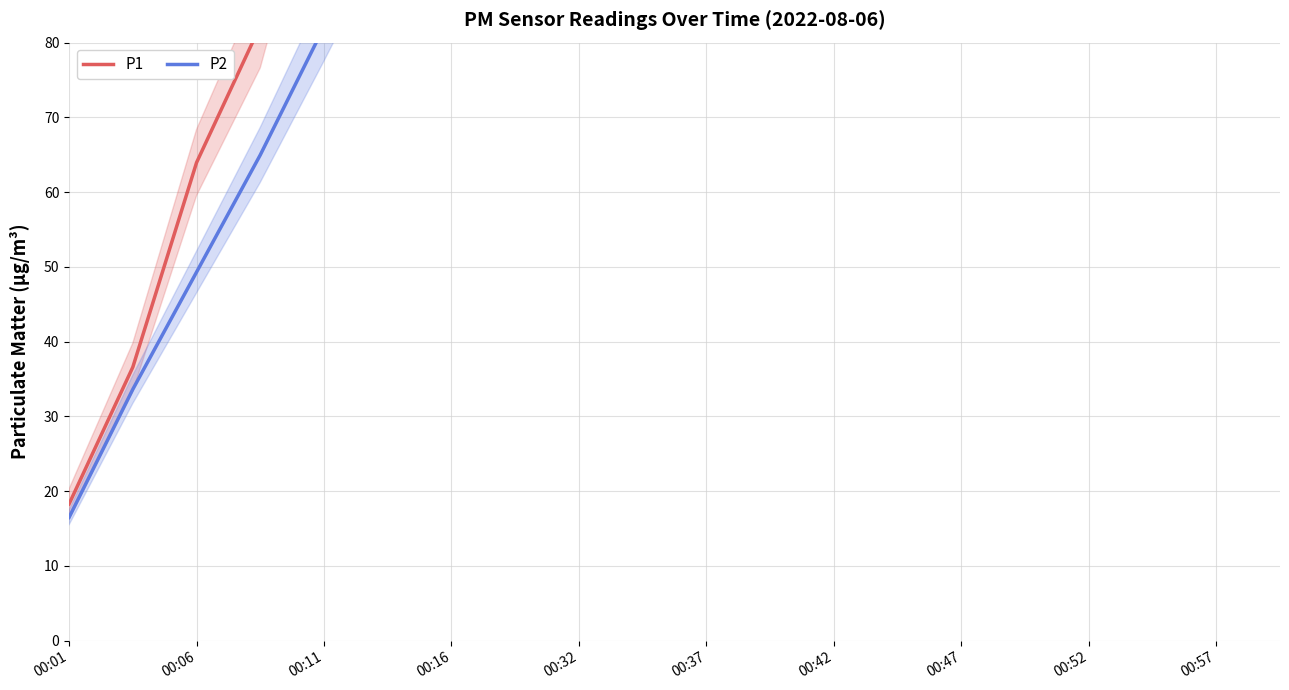

True or false: P1 has more than 1 points higher than both neighbors.

False